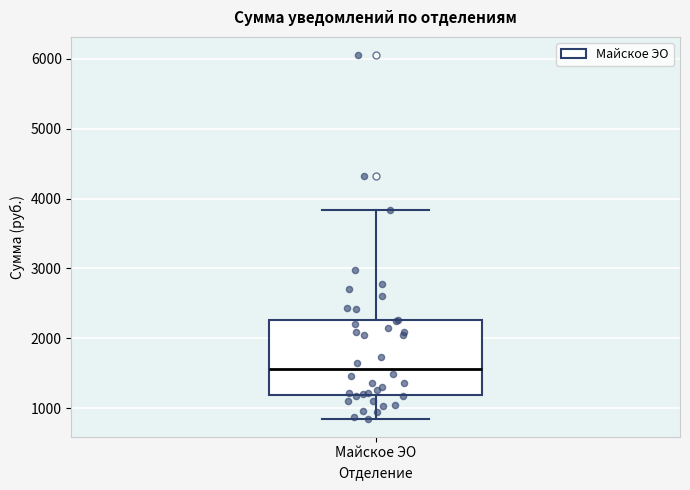

Transcribe this box plot: give where the median line is, the range the box spans, and where the two whiskers end, as read against the y-axis. The values are not printed on the chart, so give them approximately, as read against the axis.

median 1600, box 1200 to 2300, whiskers 800 to 3800